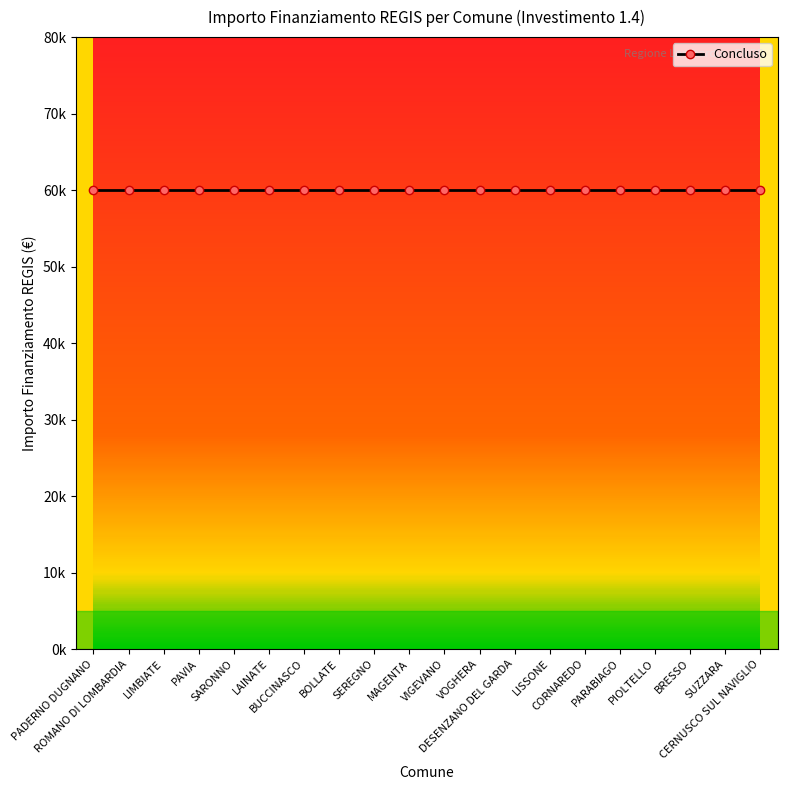

True or false: Investimento_1.4 and Concluso cross at least once.

False